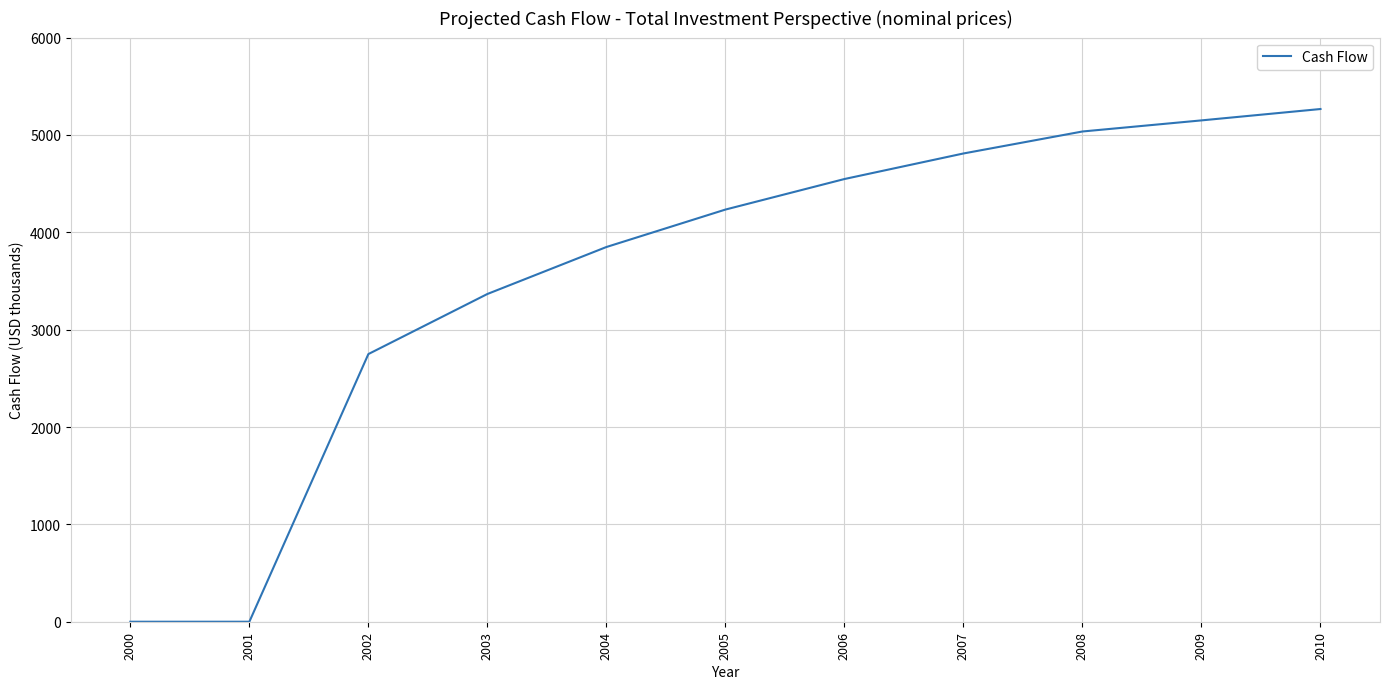

The value at 2007 is 4809.6. True or false?

True